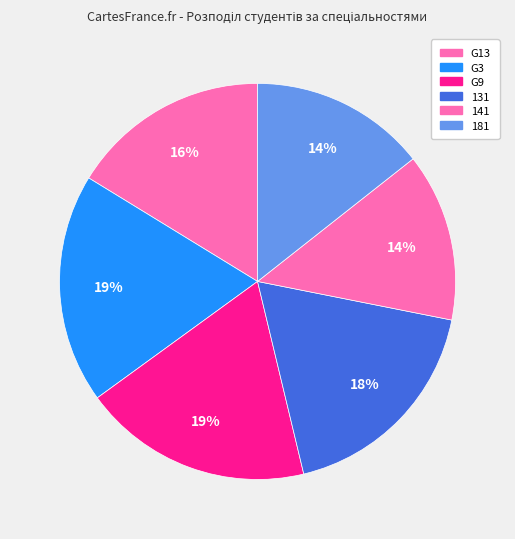

What is the change in value from G9 to 141?

-8